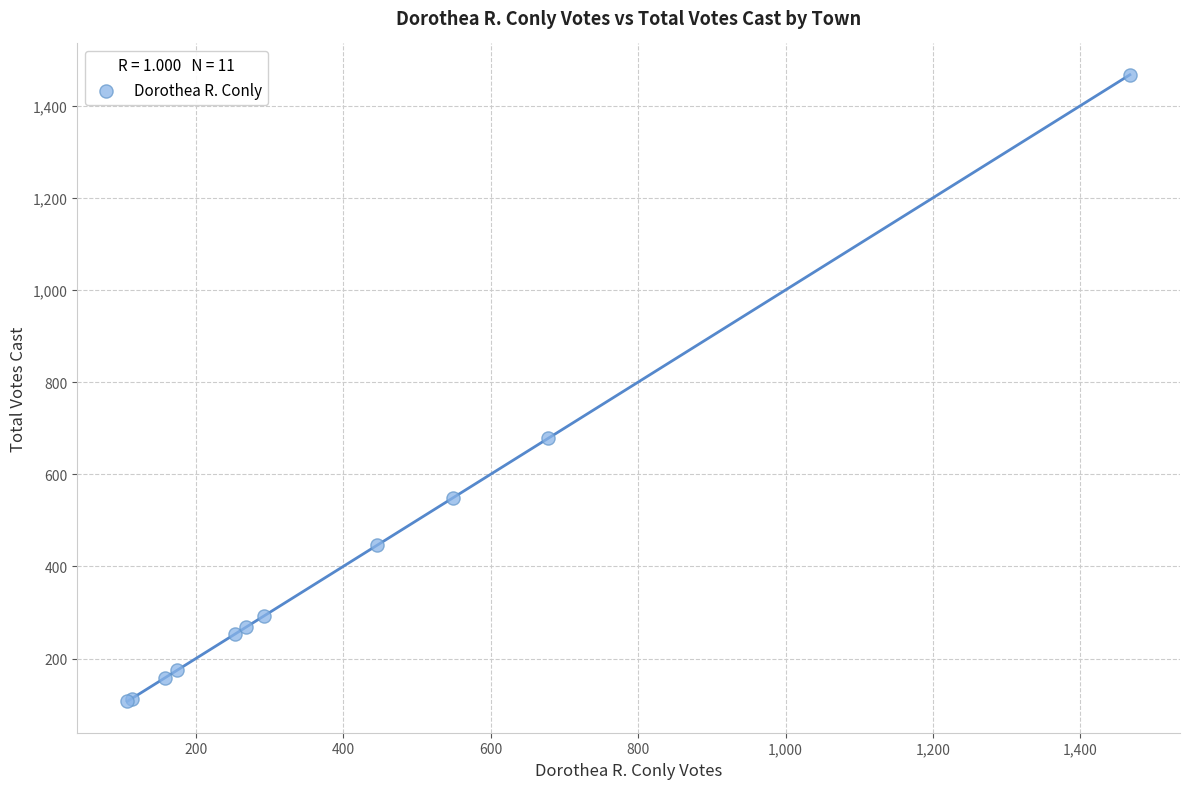

What Y value in the scatter plot is closest to 787?

678